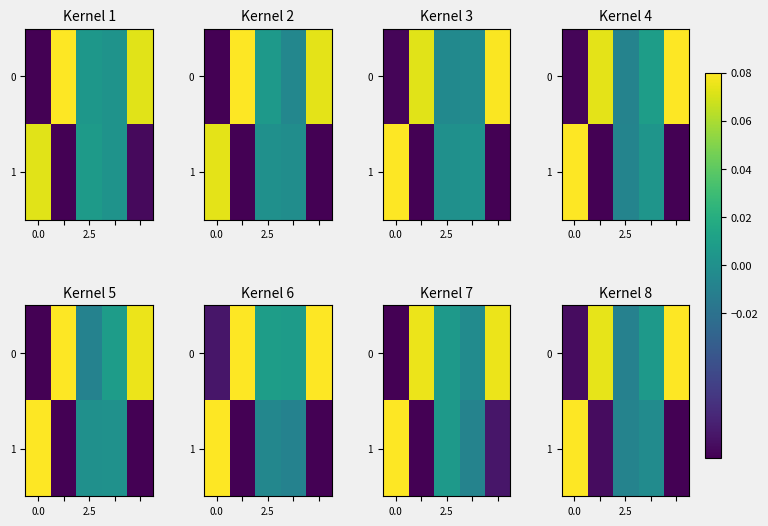

Count the number of data series in this chart.

2